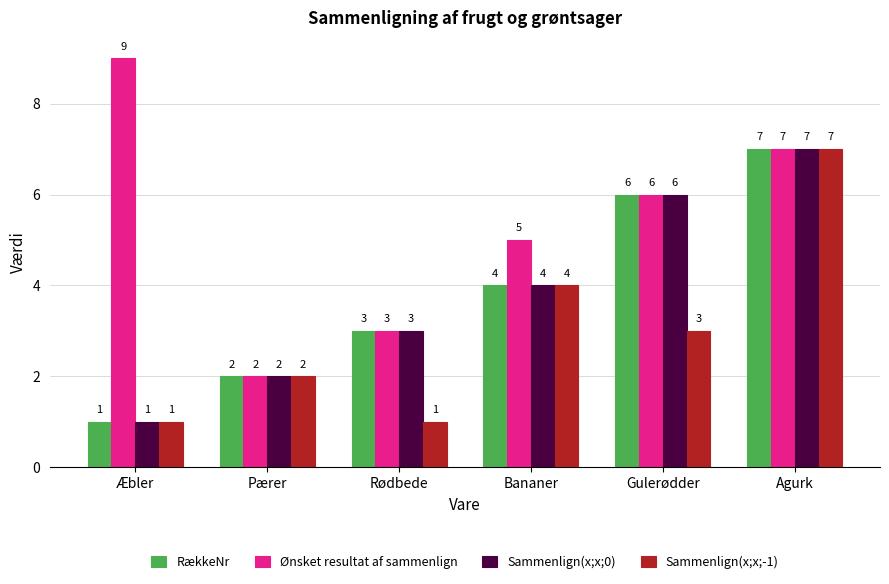

Reading left to right, what are all the values shown in this chart?

RækkeNr: 1	2	3	4	6	7
Ønsket resultat af sammenlign: 9	2	3	5	6	7
Sammenlign(x;x;0): 1	2	3	4	6	7
Sammenlign(x;x;-1): 1	2	1	4	3	7